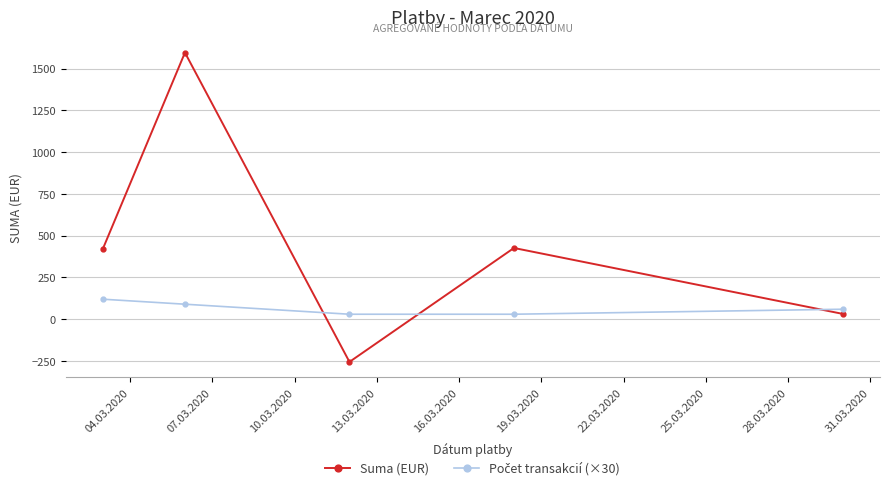

What is the value of the Suma (EUR) point at the 4th from the left?

426.6